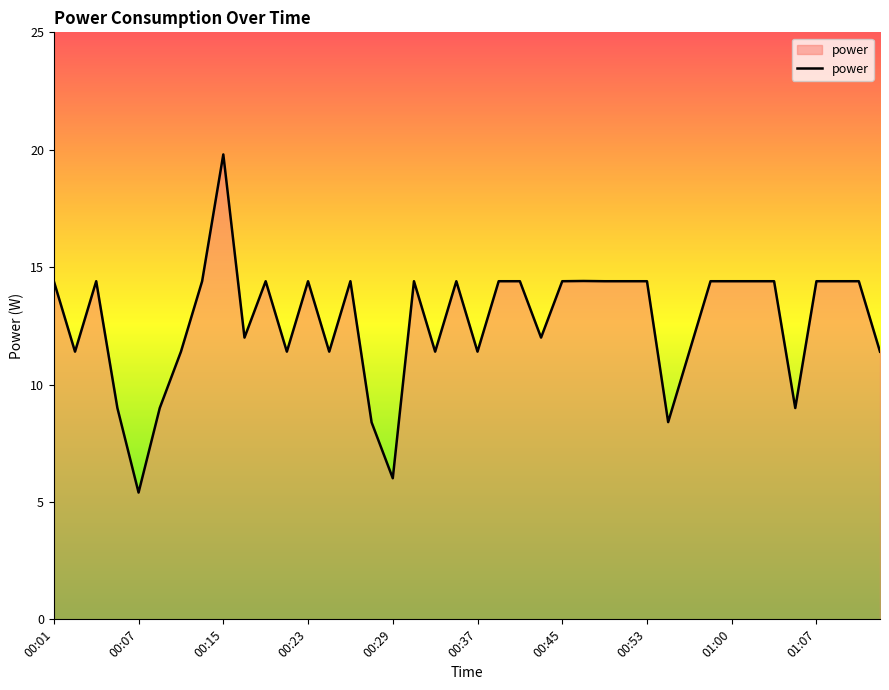

What is the difference between the maximum and minimum values?

14.4